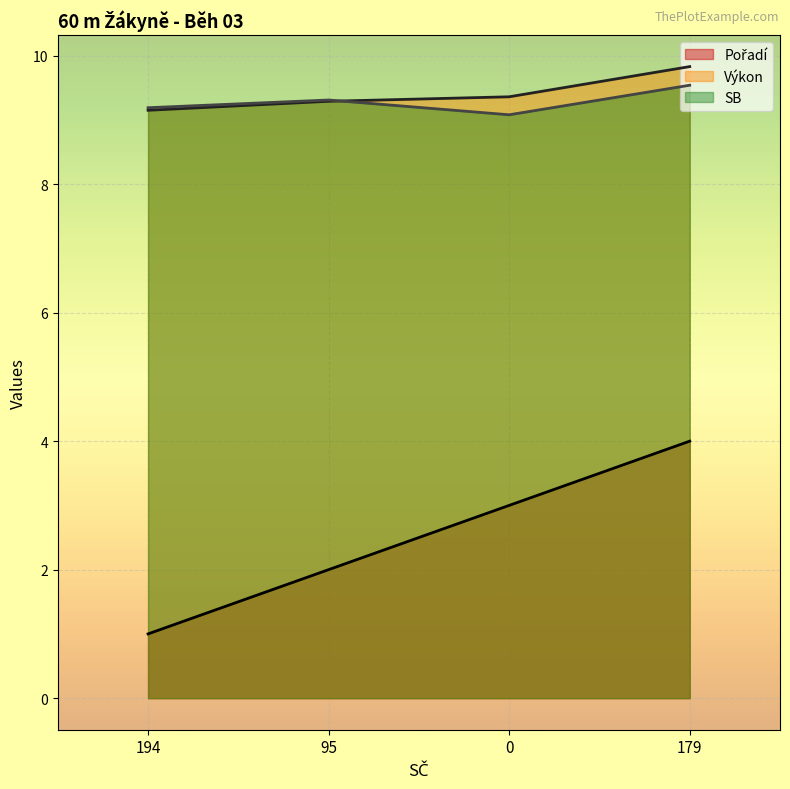

List the labels in order of SB value, largest first.

179, 95, 194, 0